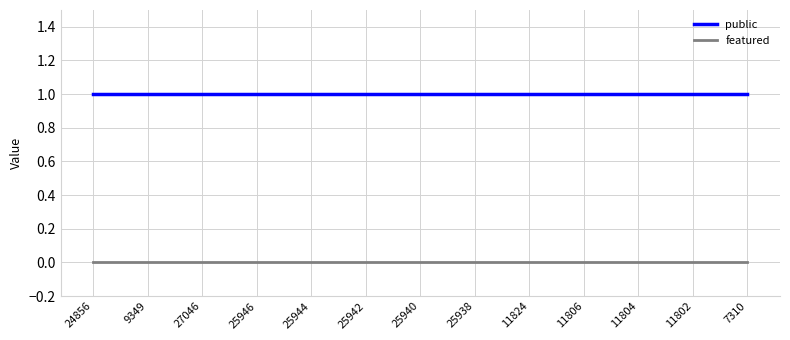

True or false: public and featured cross at least once.

False